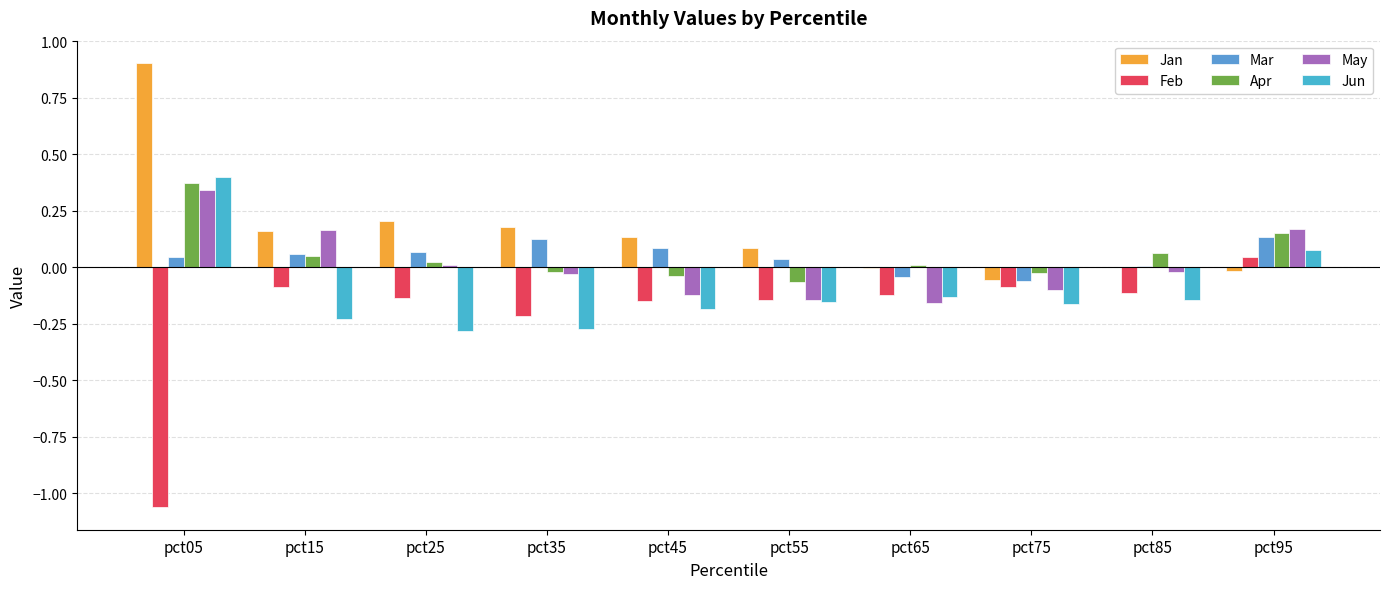

At which category is the sum across all series the highest?

pct05